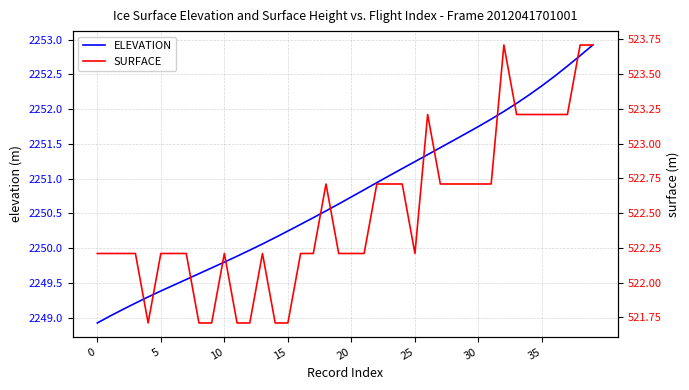

How many data points does each series have?

40